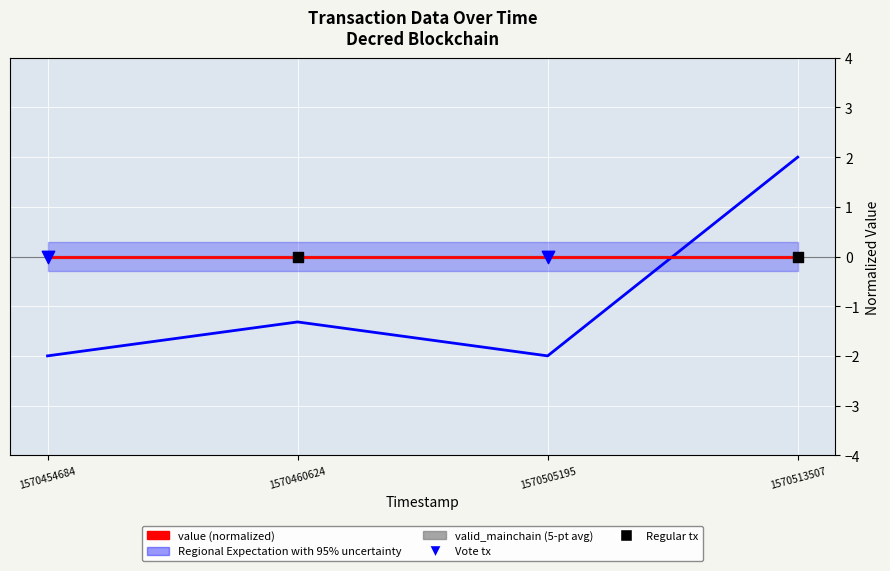

What is the total value across all series at 1570454684?

-2.0